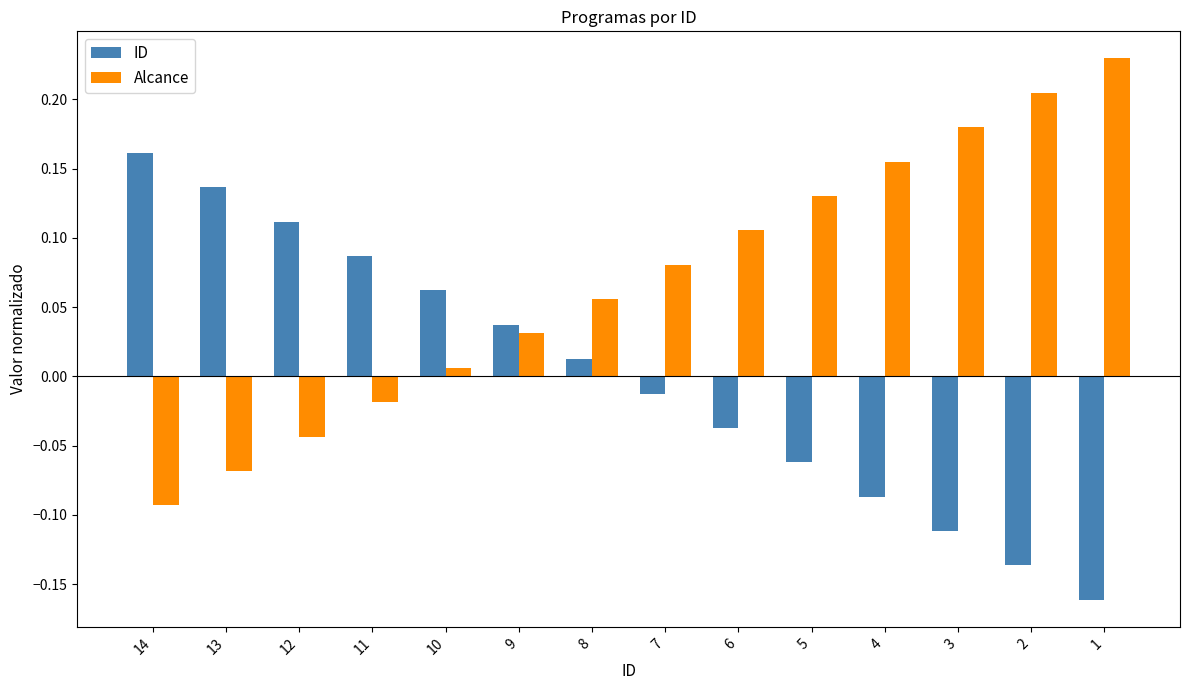

Which series has the largest total across all categories?

Alcance